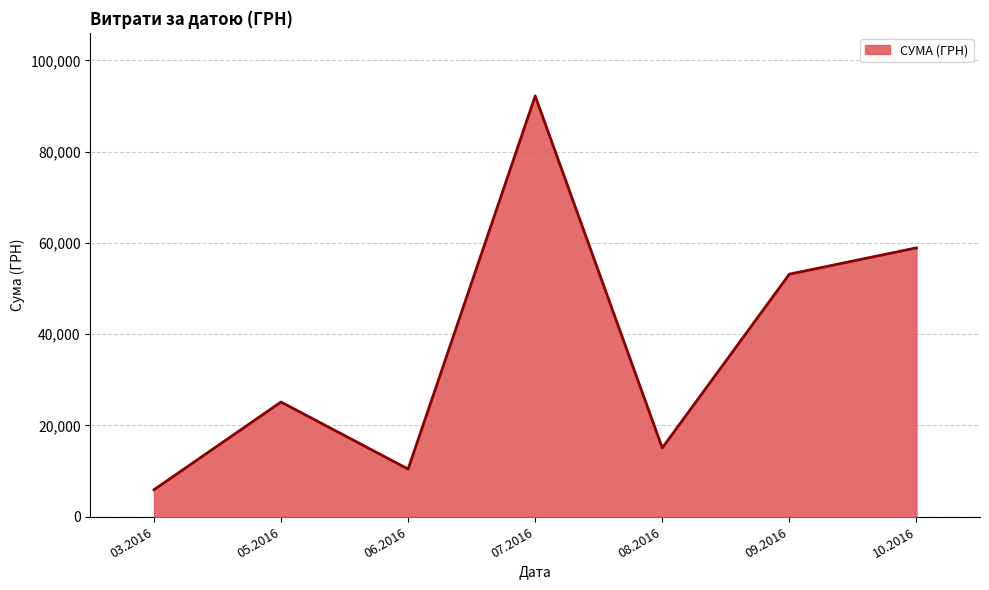

What is the ratio of the value at 09.2016 to the value at 07.2016?

0.6